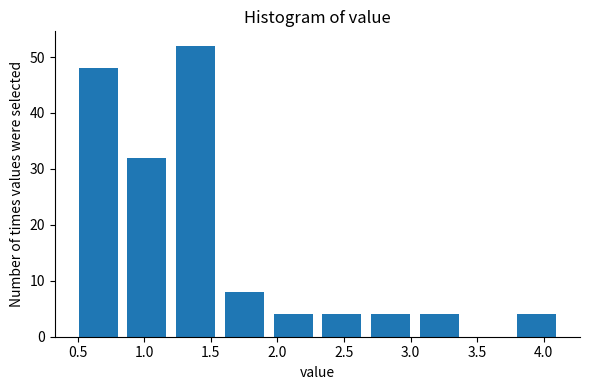

How tall is the bar that spans 0.45 to 0.85 on the x-axis? Neither the bar edges nor the heights are printed on the chart, so give them approximately, as read against the axes.

48